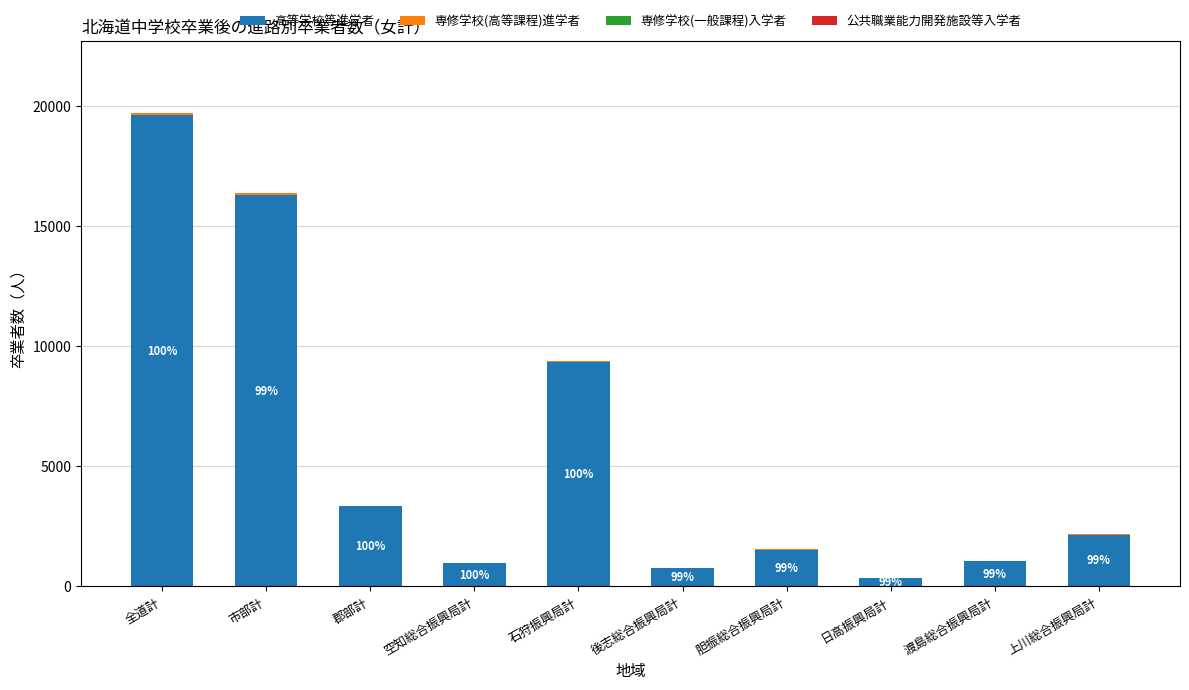

At which category is the sum across all series the highest?

全道計